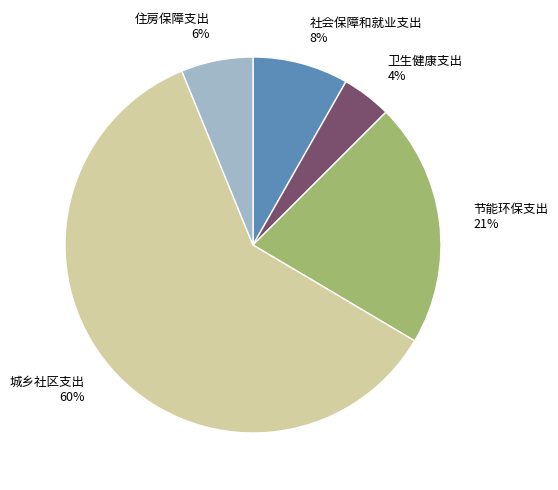

What percentage is the 节能环保支出 slice, to the nearest percent?

21%